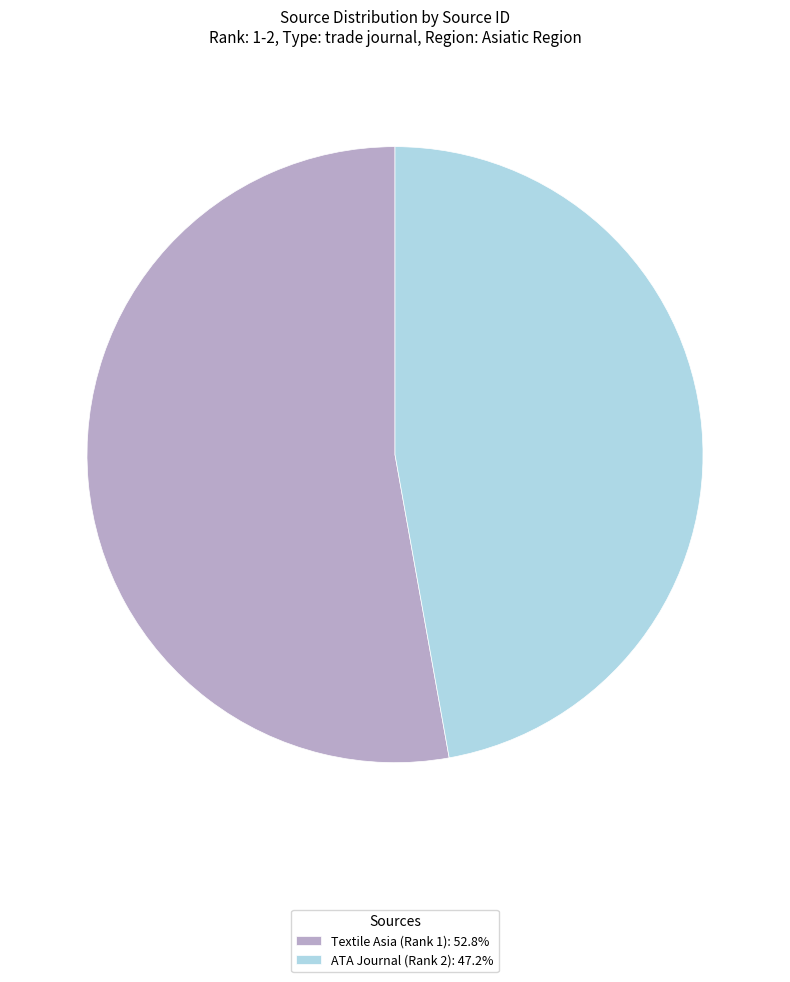

Approximately how many times larger is the value at Textile Asia (Rank 1): 52.8% compared to ATA Journal (Rank 2): 47.2%?

1.1